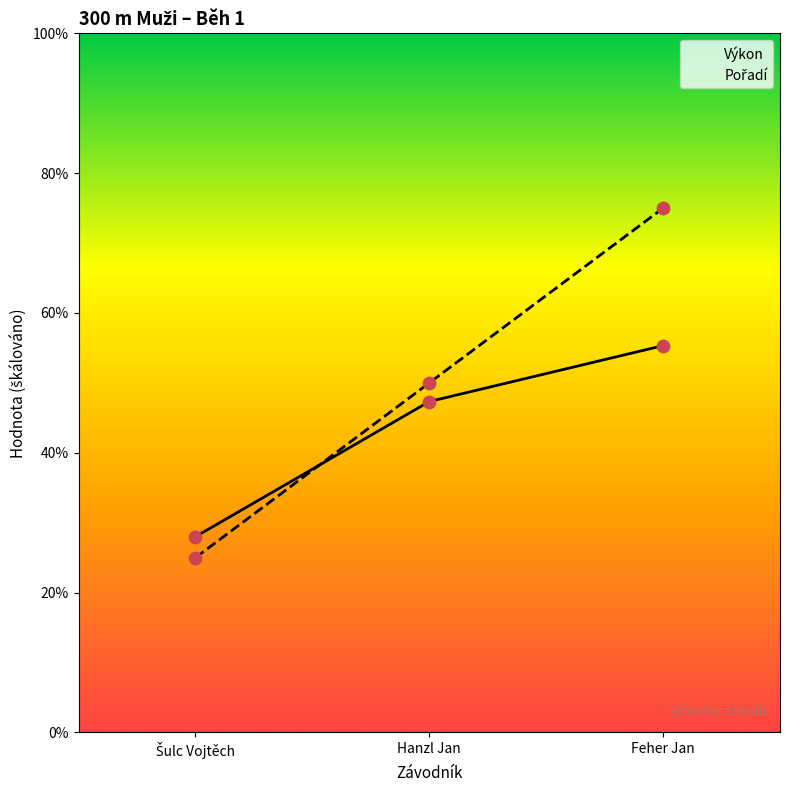

Which series has the largest total across all categories?

Pořadí